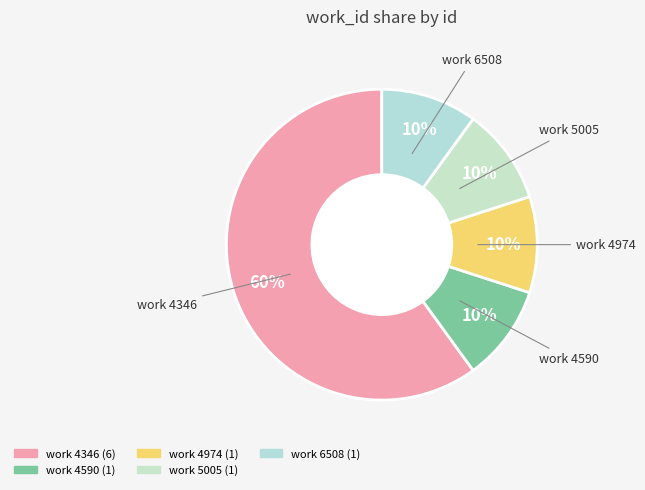

Count the number of slices in the pie.

5